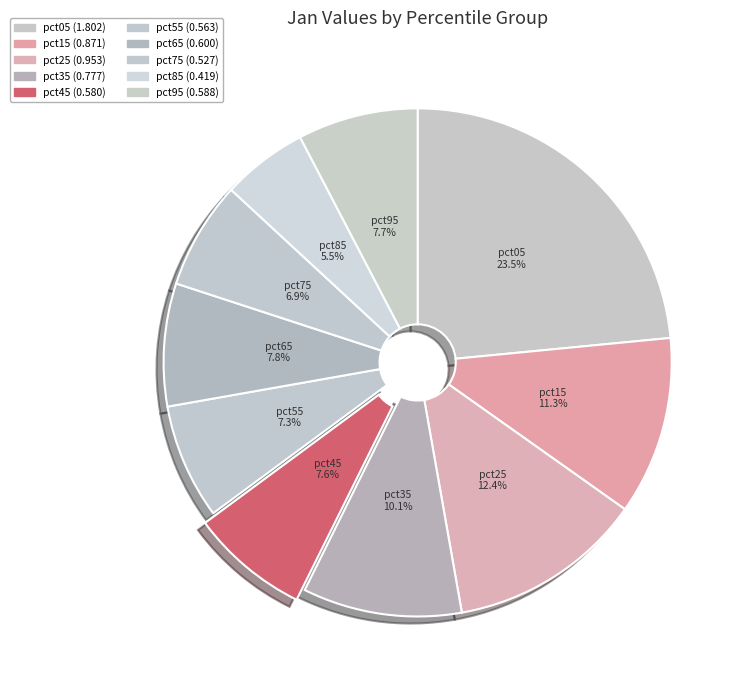

Between pct15 and pct35, which is larger?

pct15